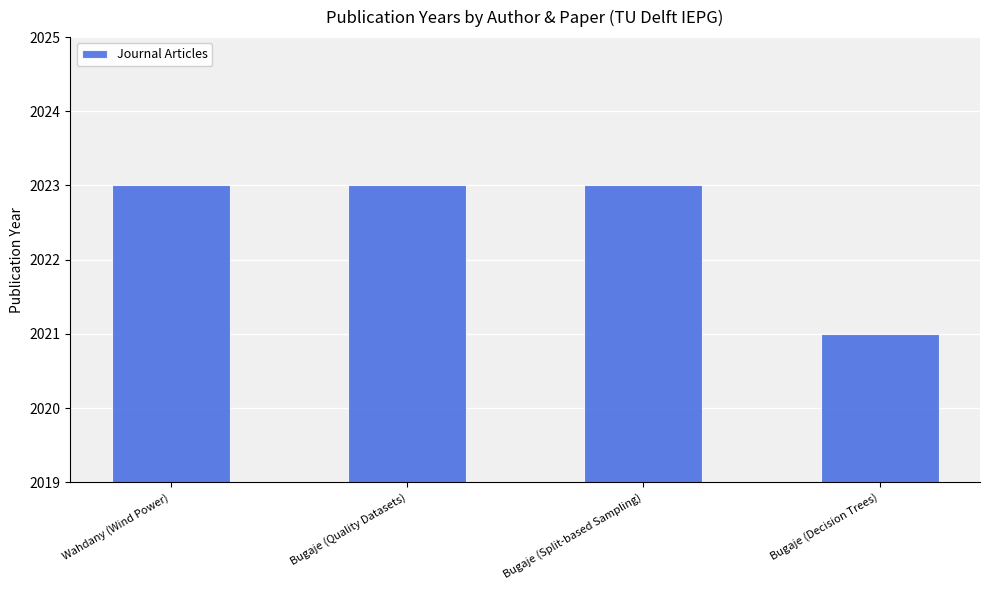

The chart shows a value of 405 at Wahdany (Wind Power). True or false?

False